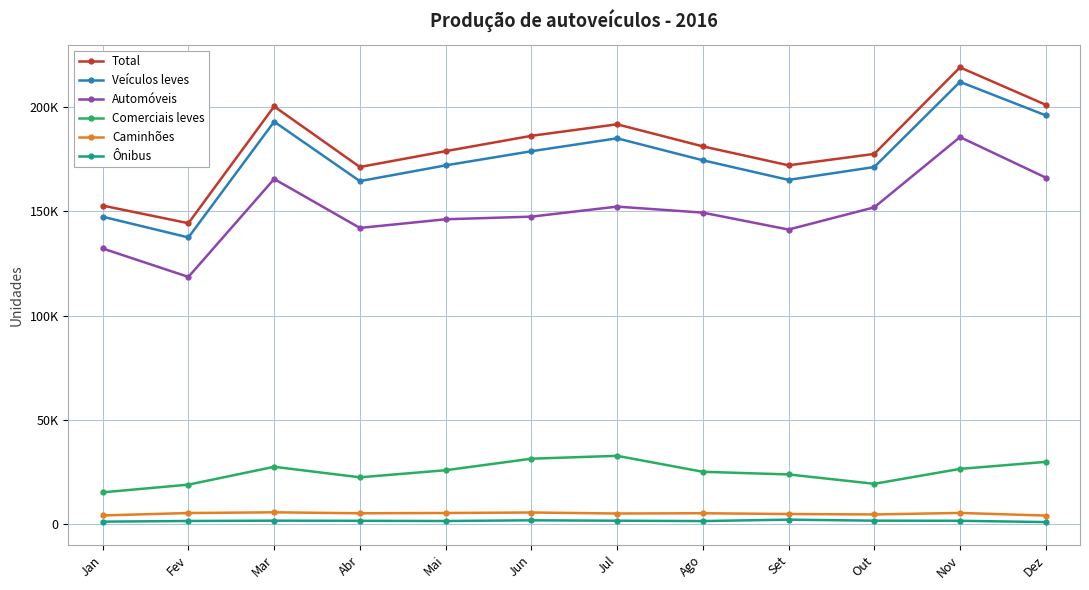

Reading right to left, what are all the values shown in this chart?

Total: 201143	219084	177570	172105	181197	191779	186250	178895	171298	200352	144333	152778
Veículos leves: 196068	212126	171281	165115	174522	185053	178856	172072	164516	193037	137507	147444
Automóveis: 166216	185640	151948	141286	149414	152295	147480	146224	142067	165544	118574	132206
Comerciais leves: 29852	26486	19333	23829	25108	32758	31376	25848	22449	27493	18933	15238
Caminhões: 4102	5362	4635	4846	5211	5091	5570	5332	5197	5661	5317	4158
Ônibus: 973	1596	1654	2144	1464	1635	1824	1491	1585	1654	1509	1176